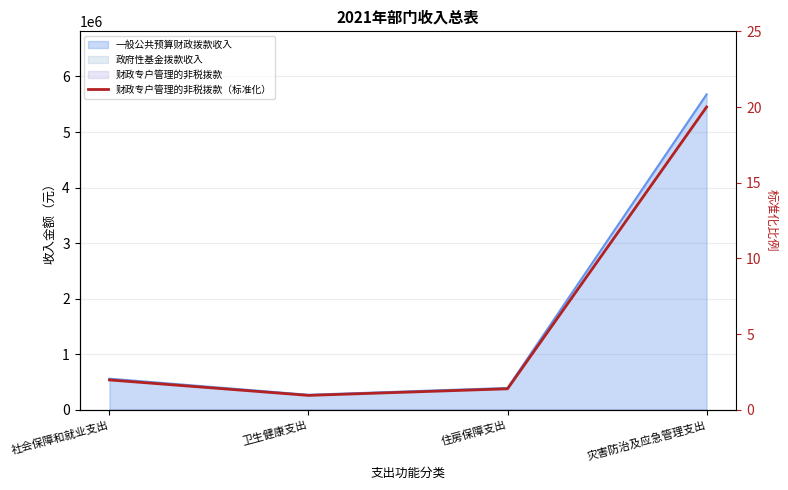

Is it true that the value at 卫生健康支出 is 1.5?

False